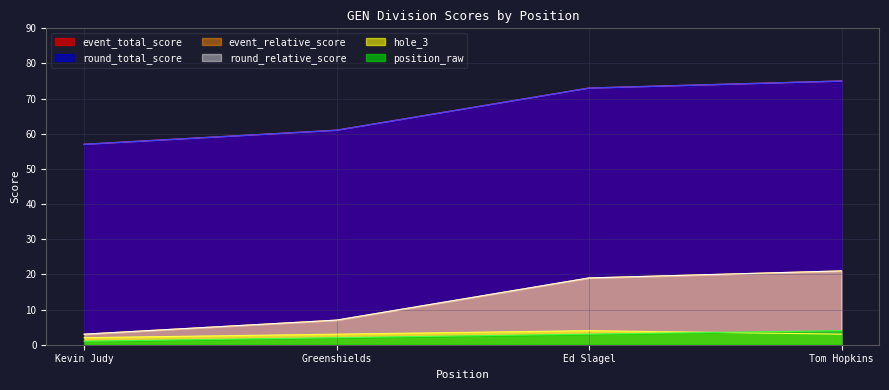

Rank the series at Greenshields from lowest to highest value.

position_raw, hole_3, round_relative_score, round_total_score, event_relative_score, event_total_score